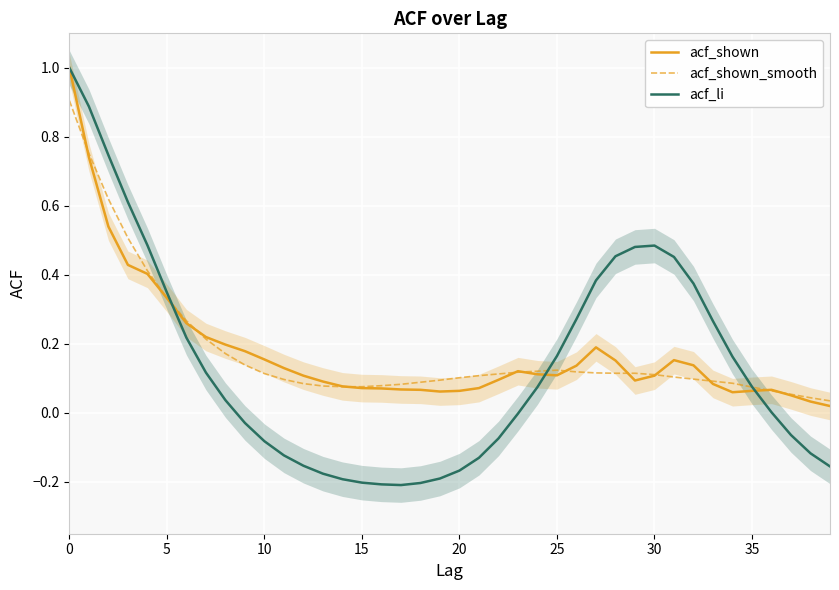

Which series has the widest spread of values?

acf_li